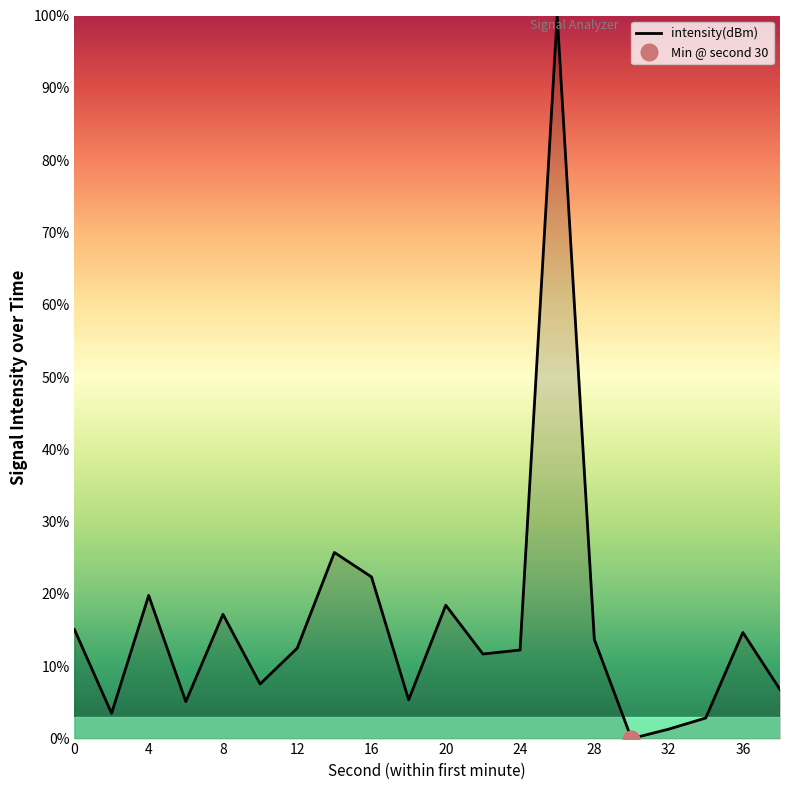

The intensity(dBm) series shows 15.1 at 0. True or false?

True